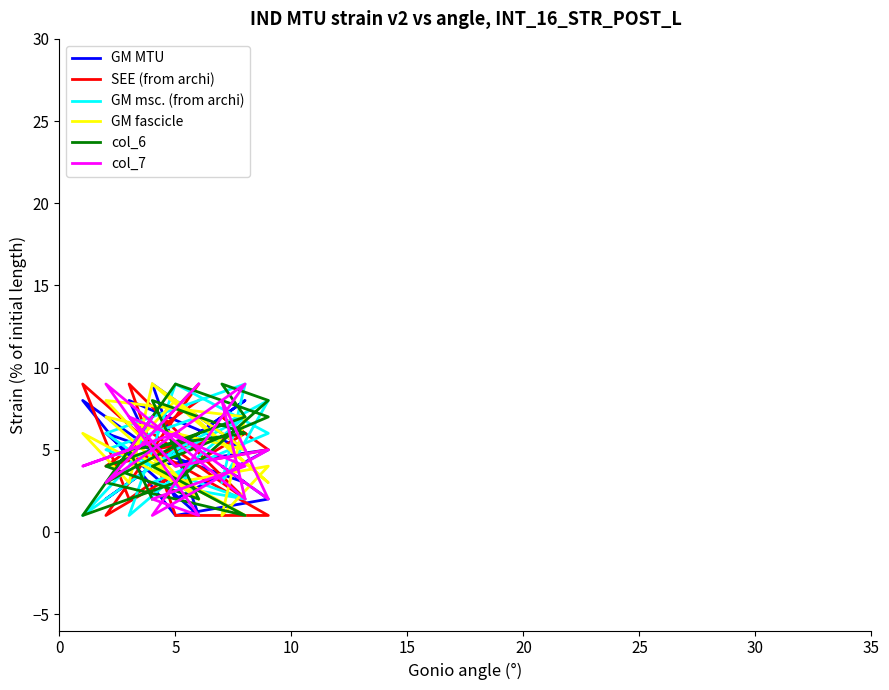

After their last crossing, which series has the higher values: col_6 or SEE (from archi)?

SEE (from archi)